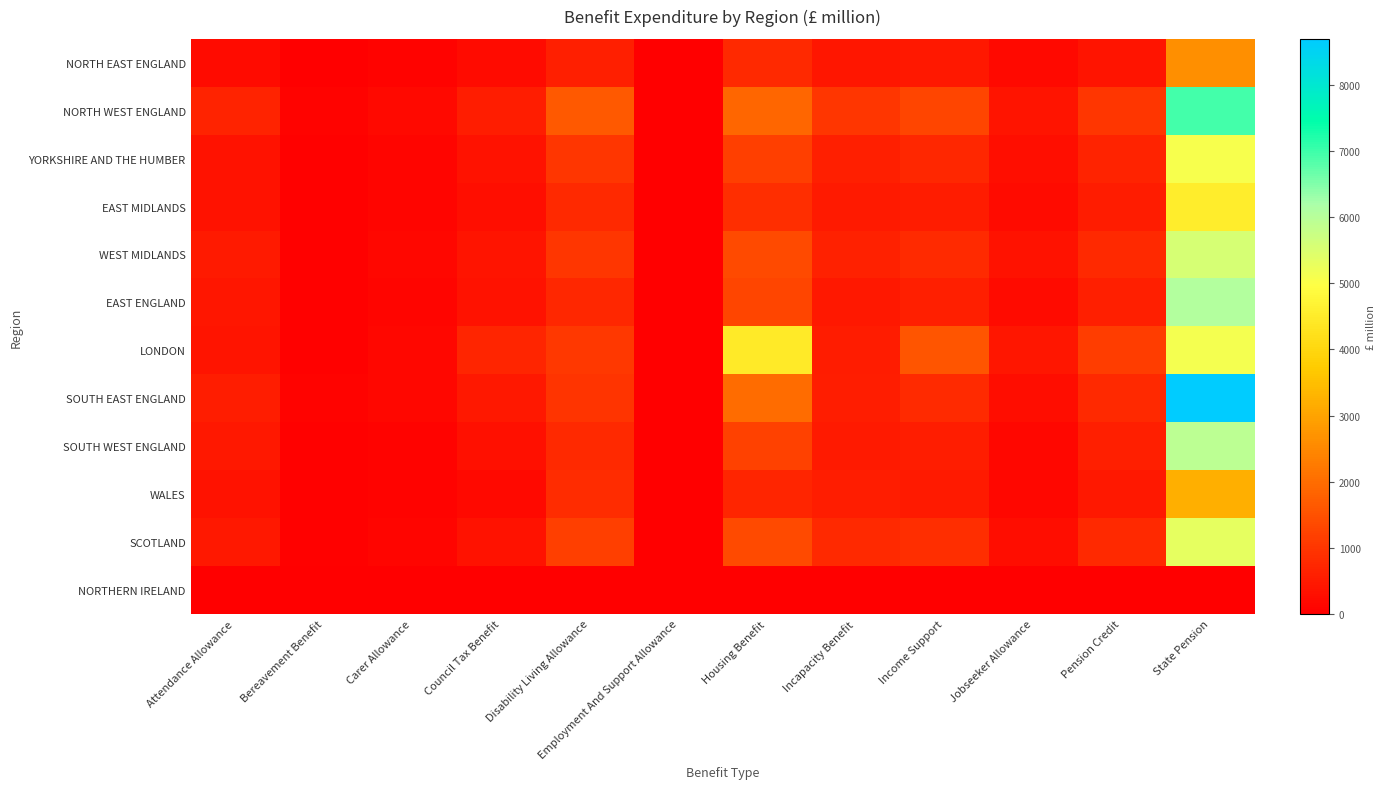

Reading left to right, transcribe all the data shown in this chart.

NORTH EAST ENGLAND: Attendance Allowance=217.8	Bereavement Benefit=30.6	Carer Allowance=78.5	Council Tax Benefit=231.5	Disability Living Allowance=590.7	Employment And Support Allowance=7.8	Housing Benefit=748.2	Incapacity Benefit=431.0	Income Support=453.2	Jobseeker Allowance=170.2	Pension Credit=397.3	State Pension=2636.3
NORTH WEST ENGLAND: Attendance Allowance=650.5	Bereavement Benefit=82.7	Carer Allowance=191.3	Council Tax Benefit=544.5	Disability Living Allowance=1638.9	Employment And Support Allowance=18.5	Housing Benefit=1893.7	Incapacity Benefit=1012.6	Income Support=1273.7	Jobseeker Allowance=380.6	Pension Credit=1012.5	State Pension=6960.5
YORKSHIRE AND THE HUMBER: Attendance Allowance=363.0	Bereavement Benefit=55.0	Carer Allowance=133.5	Council Tax Benefit=350.2	Disability Living Allowance=990.1	Employment And Support Allowance=11.9	Housing Benefit=1174.6	Incapacity Benefit=605.1	Income Support=735.4	Jobseeker Allowance=292.5	Pension Credit=669.4	State Pension=5086.1
EAST MIDLANDS: Attendance Allowance=348.6	Bereavement Benefit=47.6	Carer Allowance=102.6	Council Tax Benefit=279.9	Disability Living Allowance=755.8	Employment And Support Allowance=8.4	Housing Benefit=870.6	Incapacity Benefit=481.6	Income Support=524.5	Jobseeker Allowance=206.7	Pension Credit=518.7	State Pension=4529.8
WEST MIDLANDS: Attendance Allowance=494.6	Bereavement Benefit=65.3	Carer Allowance=142.7	Council Tax Benefit=406.0	Disability Living Allowance=1003.6	Employment And Support Allowance=12.1	Housing Benefit=1381.8	Incapacity Benefit=615.5	Income Support=804.7	Jobseeker Allowance=345.8	Pension Credit=777.2	State Pension=5552.2
EAST ENGLAND: Attendance Allowance=434.8	Bereavement Benefit=59.3	Carer Allowance=107.0	Council Tax Benefit=357.2	Disability Living Allowance=742.8	Employment And Support Allowance=8.9	Housing Benefit=1277.1	Incapacity Benefit=447.5	Income Support=579.5	Jobseeker Allowance=215.8	Pension Credit=606.7	State Pension=6051.1
LONDON: Attendance Allowance=402.9	Bereavement Benefit=67.8	Carer Allowance=156.8	Council Tax Benefit=701.0	Disability Living Allowance=1037.6	Employment And Support Allowance=14.2	Housing Benefit=4469.7	Incapacity Benefit=521.8	Income Support=1594.2	Jobseeker Allowance=417.4	Pension Credit=1133.0	State Pension=5109.2
SOUTH EAST ENGLAND: Attendance Allowance=552.0	Bereavement Benefit=88.0	Carer Allowance=137.2	Council Tax Benefit=470.8	Disability Living Allowance=985.3	Employment And Support Allowance=12.9	Housing Benefit=1988.0	Incapacity Benefit=567.4	Income Support=791.7	Jobseeker Allowance=264.1	Pension Credit=765.2	State Pension=8699.1
SOUTH WEST ENGLAND: Attendance Allowance=459.3	Bereavement Benefit=52.5	Carer Allowance=97.7	Council Tax Benefit=330.5	Disability Living Allowance=750.7	Employment And Support Allowance=9.9	Housing Benefit=1195.7	Incapacity Benefit=477.8	Income Support=566.6	Jobseeker Allowance=163.5	Pension Credit=599.6	State Pension=5937.2
WALES: Attendance Allowance=365.5	Bereavement Benefit=35.8	Carer Allowance=90.1	Council Tax Benefit=199.6	Disability Living Allowance=841.6	Employment And Support Allowance=8.9	Housing Benefit=712.2	Incapacity Benefit=552.1	Income Support=504.9	Jobseeker Allowance=148.6	Pension Credit=463.7	State Pension=3209.3
SCOTLAND: Attendance Allowance=443.8	Bereavement Benefit=67.4	Carer Allowance=125.3	Council Tax Benefit=363.1	Disability Living Allowance=1178.6	Employment And Support Allowance=13.8	Housing Benefit=1391.7	Incapacity Benefit=758.7	Income Support=855.9	Jobseeker Allowance=251.2	Pension Credit=758.8	State Pension=5302.4
NORTHERN IRELAND: Attendance Allowance=0.0	Bereavement Benefit=0.0	Carer Allowance=0.0	Council Tax Benefit=0.0	Disability Living Allowance=0.0	Employment And Support Allowance=0.0	Housing Benefit=0.0	Incapacity Benefit=0.0	Income Support=0.0	Jobseeker Allowance=0.0	Pension Credit=0.0	State Pension=12.5